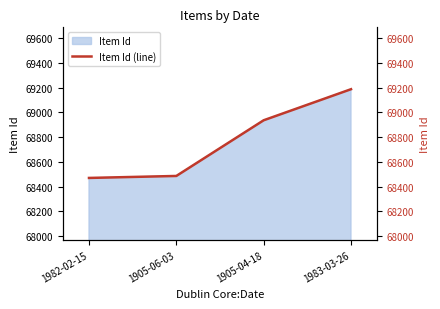

Where does the data first go above 68936?

1983-03-26